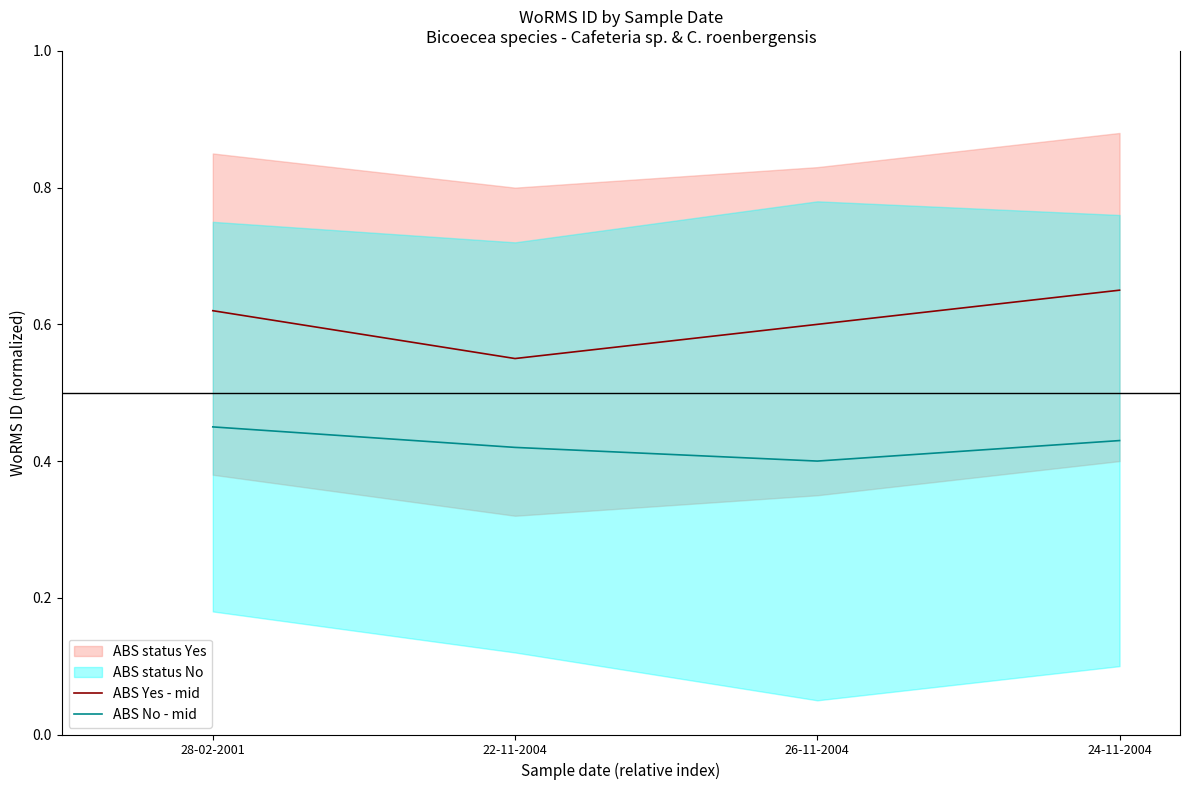

Which has a higher value, 28-02-2001 or 26-11-2004?

28-02-2001